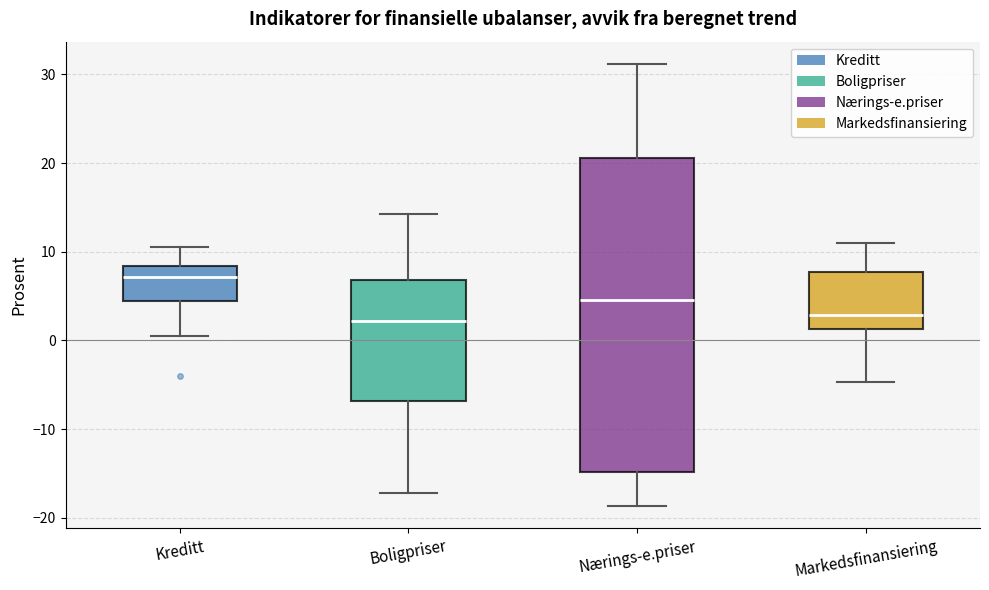

Reading left to right, transcribe this box plot: for each box, give where its median line is, the range the box spans, and where its two whiskers end, as read against the y-axis. The values are not printed on the chart, so give them approximately, as read against the axis.

Kreditt: median 7, box 4 to 8, whiskers 1 to 11
Boligpriser: median 2, box -7 to 7, whiskers -17 to 14
Nærings-e.priser: median 5, box -15 to 21, whiskers -19 to 31
Markedsfinansiering: median 3, box 1 to 8, whiskers -5 to 11